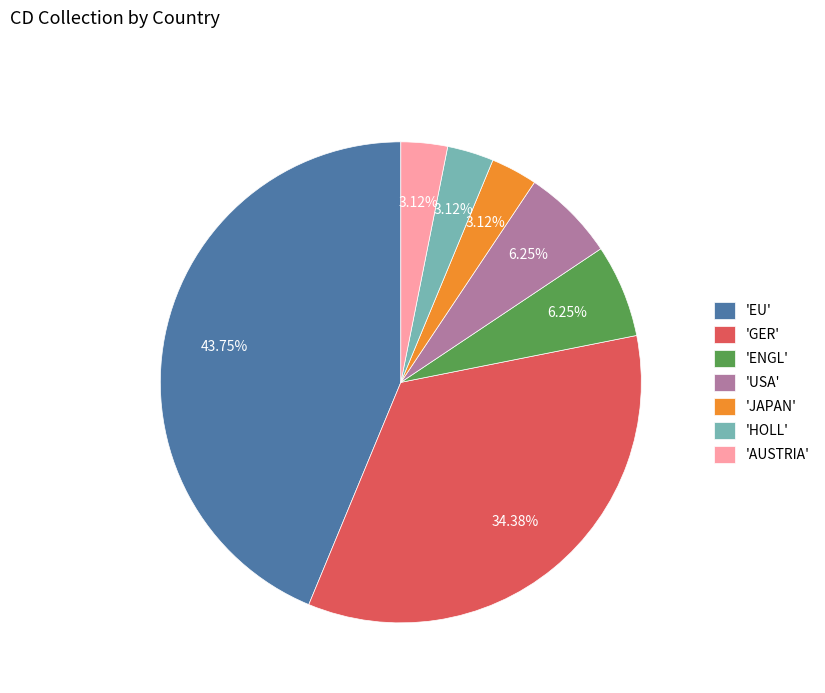

What is the ratio of the value at 'USA' to the value at 'ENGL'?

1.0